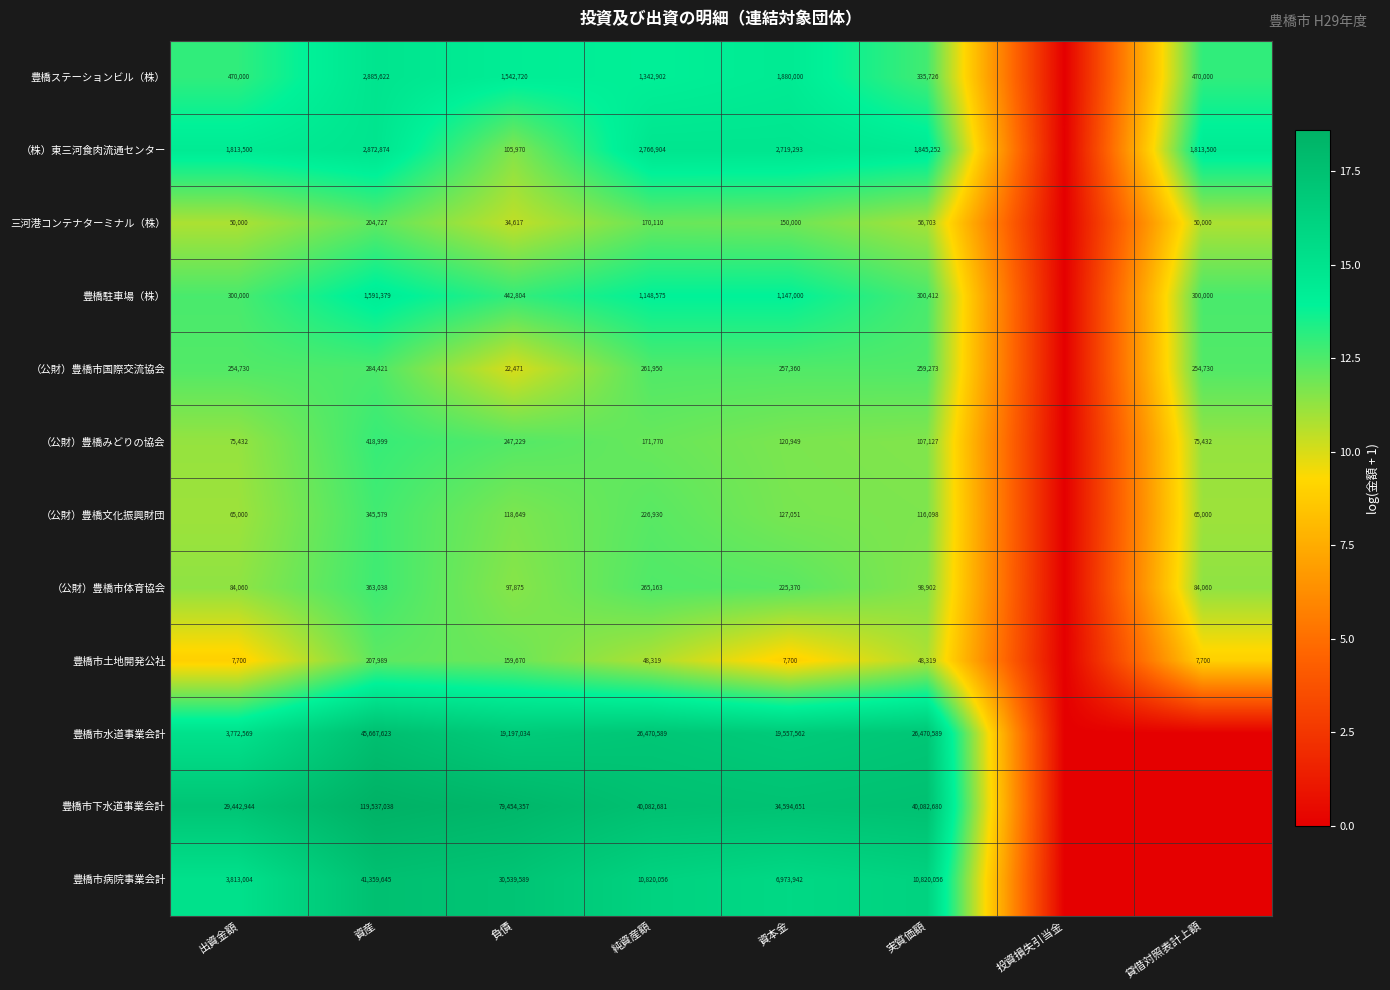

What is the spread (max minus min) of values at 出資金額?

29435244